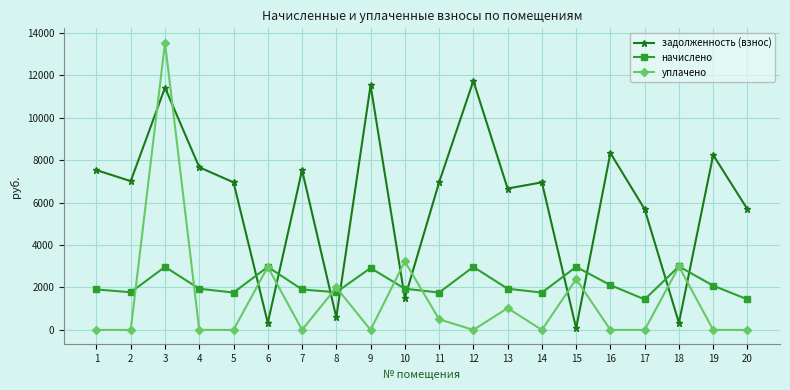

The value of уплачено at 5 is 4452.9. True or false?

False